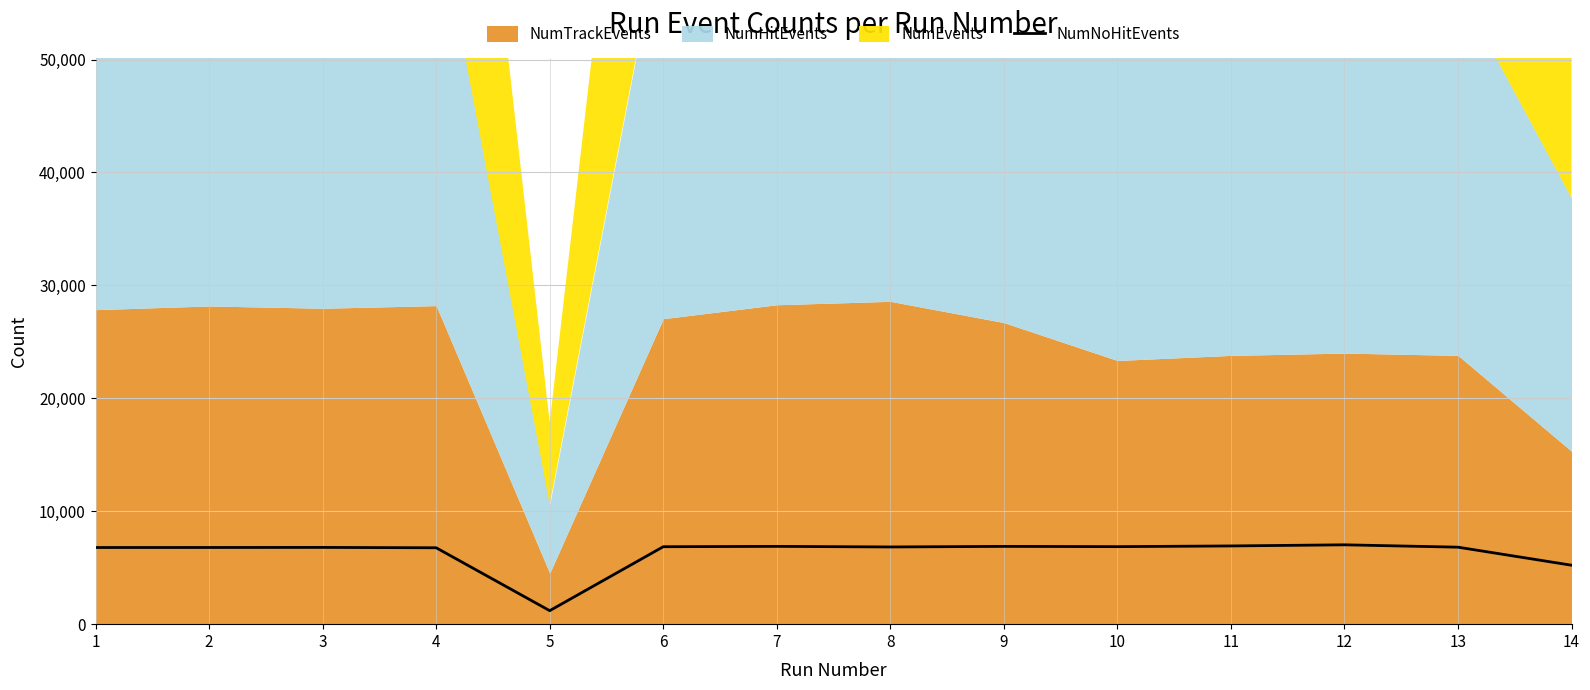

What is the lowest value of the NumNoHitEvents series?

1195